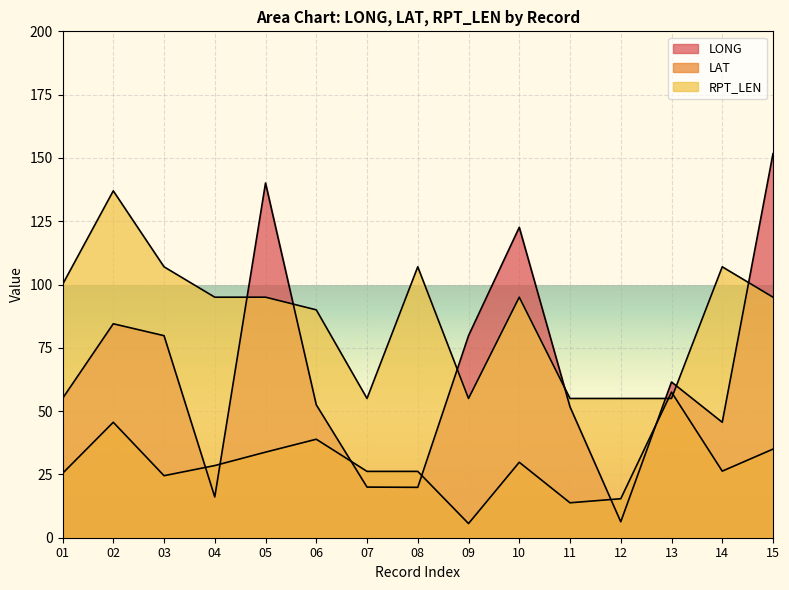

What is the value of the RPT_LEN point at the 14th from the left?

107.0